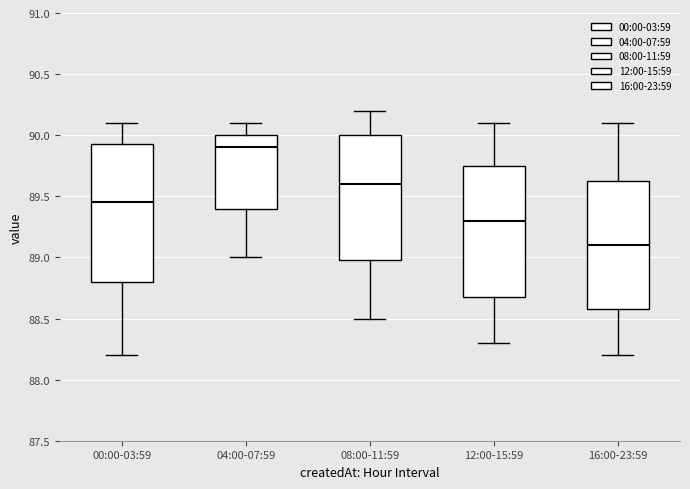

Reading left to right, transcribe this box plot: for each box, give where its median line is, the range the box spans, and where its two whiskers end, as read against the y-axis. The values are not printed on the chart, so give them approximately, as read against the axis.

00:00-03:59: median 89.45, box 88.80 to 89.95, whiskers 88.20 to 90.10
04:00-07:59: median 89.90, box 89.40 to 90.00, whiskers 89.00 to 90.10
08:00-11:59: median 89.60, box 89.00 to 90.00, whiskers 88.50 to 90.20
12:00-15:59: median 89.30, box 88.70 to 89.75, whiskers 88.30 to 90.10
16:00-23:59: median 89.10, box 88.60 to 89.65, whiskers 88.20 to 90.10